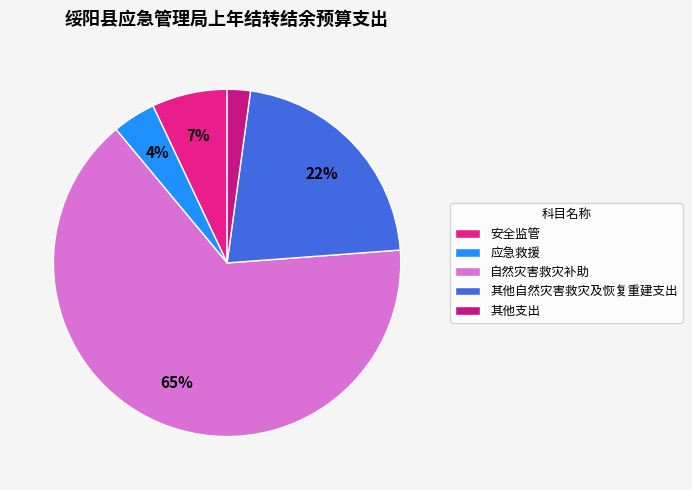

Does 自然灾害救灾补助 account for over 50% of the chart?

Yes